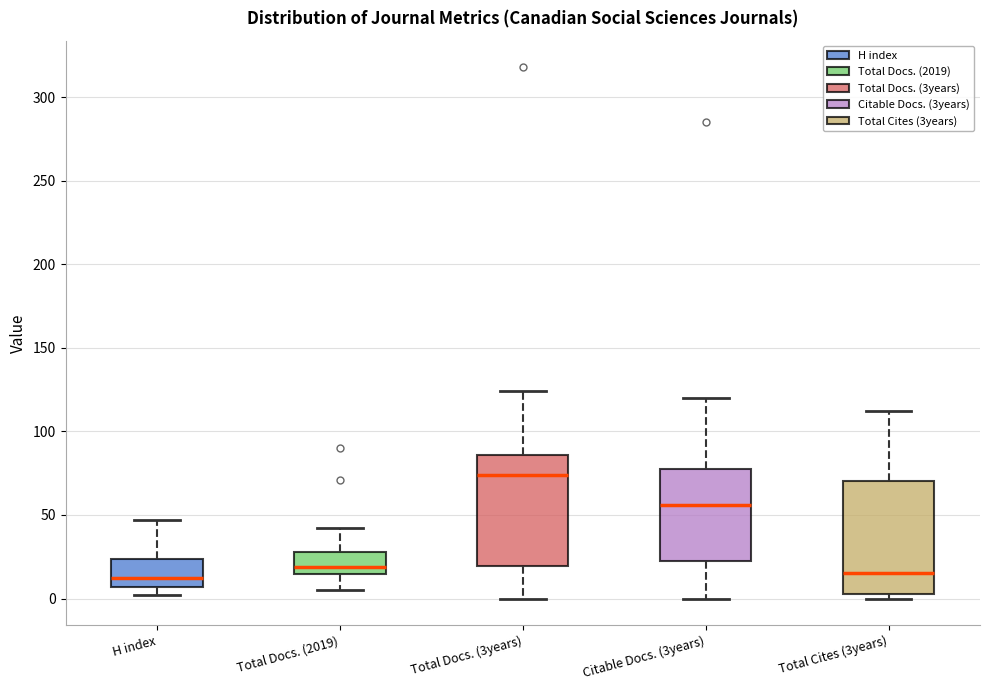

Where is the lower edge of the box for Citable Docs. (3years) on the y-axis? The values are not printed on the chart, so give them approximately, as read against the axis.

25